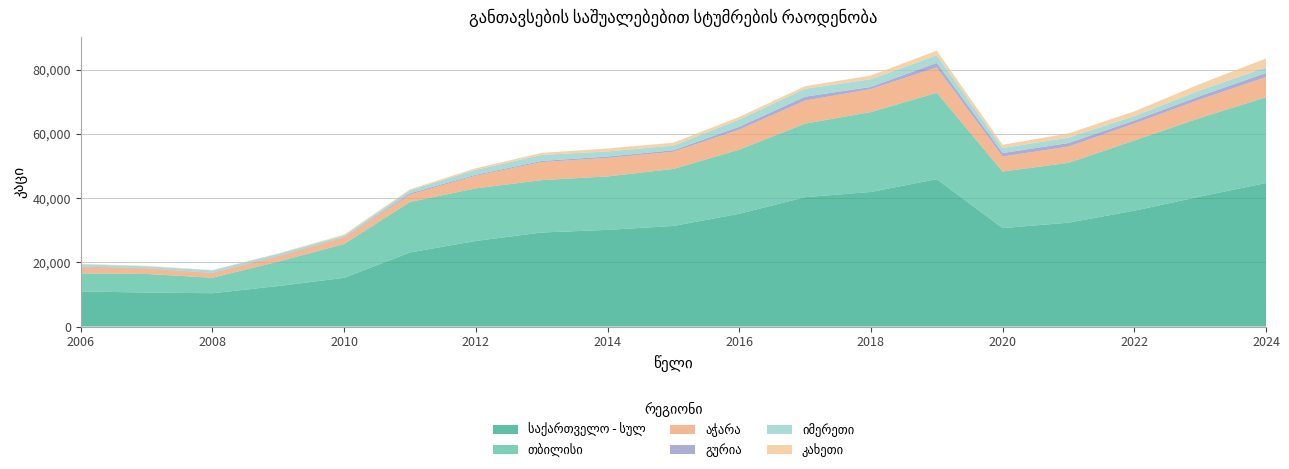

Reading right to left, what are all the values shown in this chart?

საქართველო - სულ: 44716.0	40505.0	36092.7	32363.0	30659.0	45929.0	41924.0	40313.0	35133.0	31333.0	30111.0	29298.0	26662.0	23078.0	15182.0	12613.0	10369.0	10594.0	10922.0
თბილისი: 26715.0	24520.0	21873.3	18640.0	17638.0	26913.0	24915.0	22909.0	19975.0	17776.0	16656.0	16319.0	16402.0	15756.0	10534.0	7639.0	4840.0	5788.0	5629.0
აჭარა: 6291.0	5749.0	5281.6	5064.0	4697.0	7899.0	7152.0	7185.0	6268.0	5334.0	5778.0	5615.0	3923.0	2283.0	2011.0	1607.0	1451.0	1687.0	1932.0
გურია: 1289.0	1057.0	951.3	1103.0	1051.0	1404.0	660.0	1211.0	866.0	477.0	429.0	364.0	302.0	413.0	134.0	165.0	91.0	93.0	197.0
იმერეთი: 1760.0	1759.0	1371.4	1691.0	1581.0	2367.0	2402.0	2458.0	2262.0	1437.0	1590.0	1880.0	1540.0	954.0	464.0	656.0	756.0	602.0	701.0
კახეთი: 2771.0	2003.0	1468.1	1309.0	1009.0	1447.0	1155.0	821.0	815.0	918.0	910.0	637.0	486.0	284.0	329.0	94.0	102.0	131.0	167.0